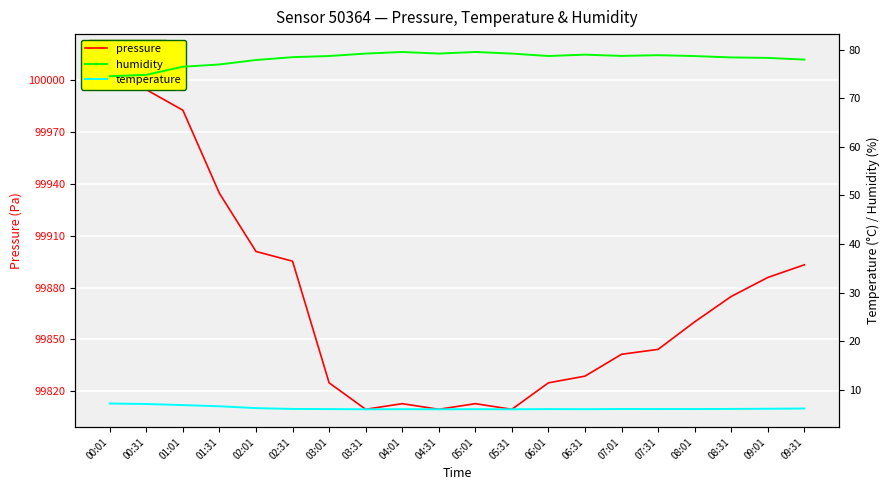

Where is the first local minimum for pressure?

03:31